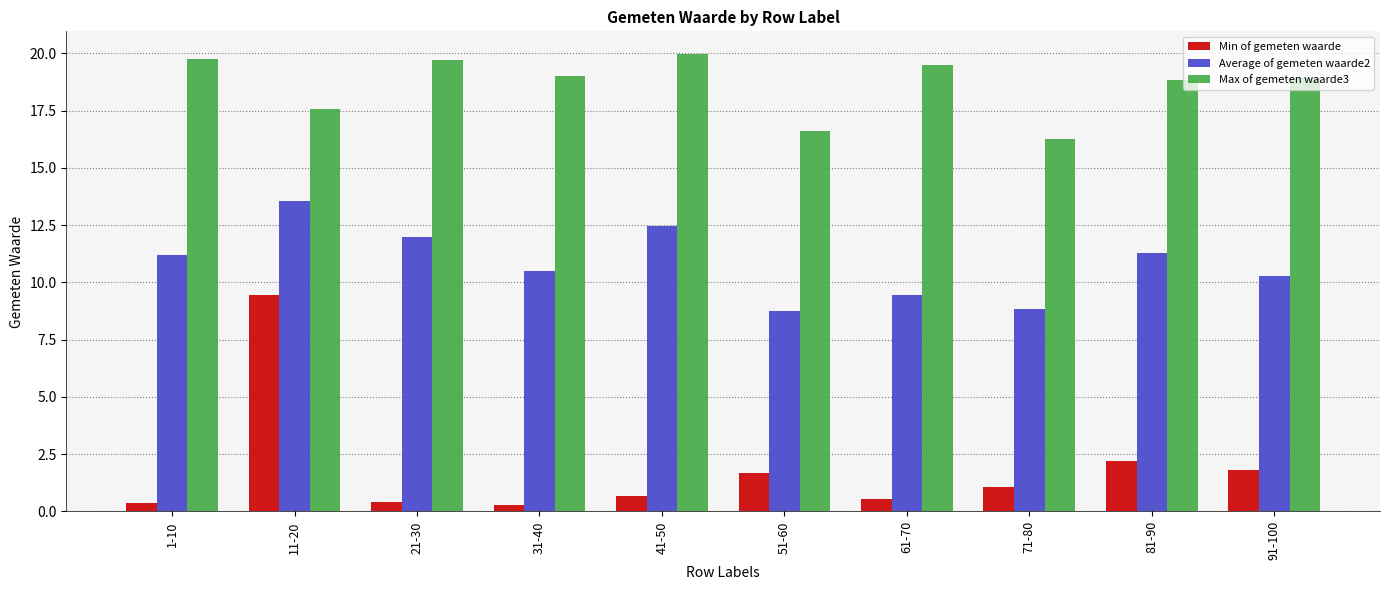

Is it true that Average of gemeten waarde2 equals 23.9 at 11-20?

False